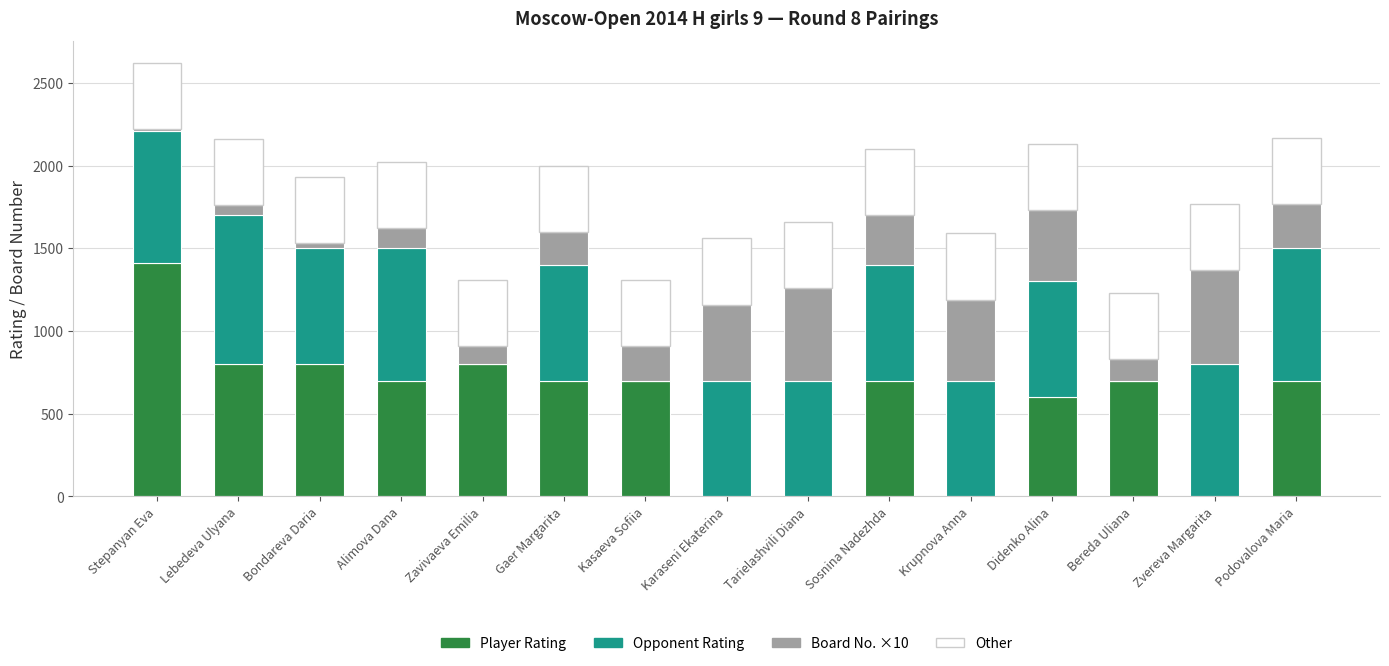

Are the bars horizontal?

No